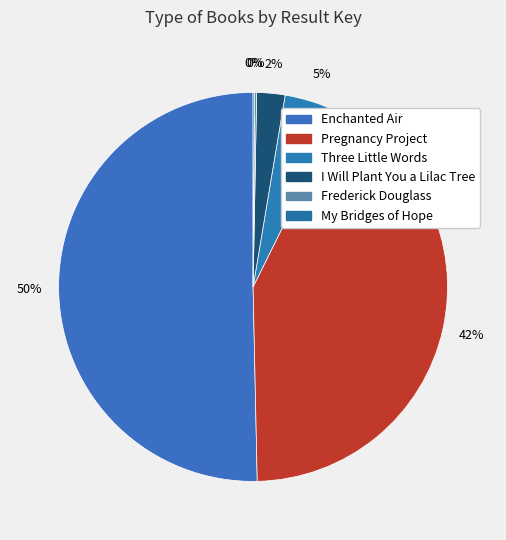

Approximately how many times larger is the value at Pregnancy Project compared to Three Little Words?

9.1